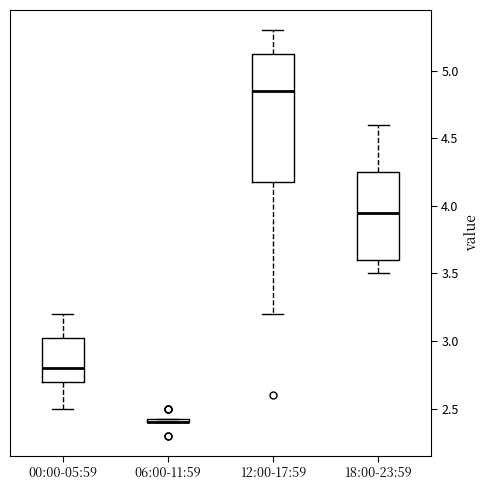

Where is the lower edge of the box for 06:00-11:59 on the y-axis? The values are not printed on the chart, so give them approximately, as read against the axis.

2.40